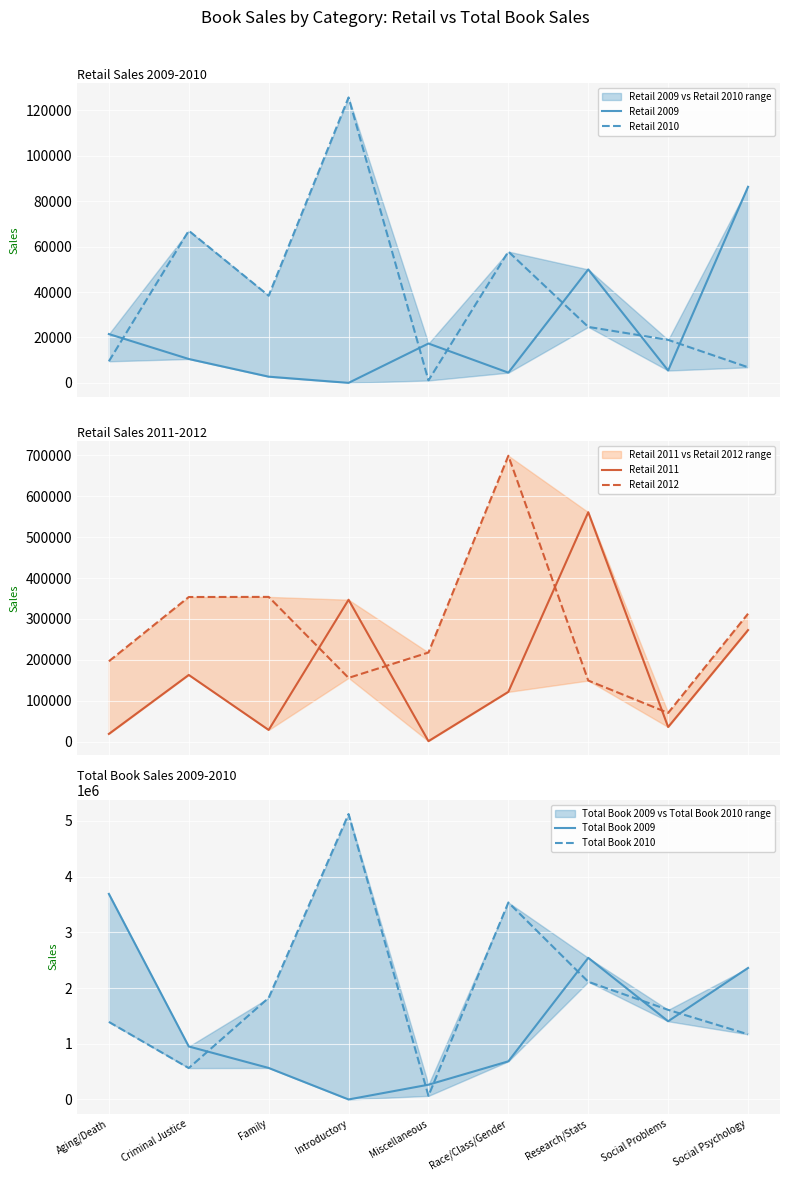

At which label does Retail 2009 reach its peak?

Social Psychology